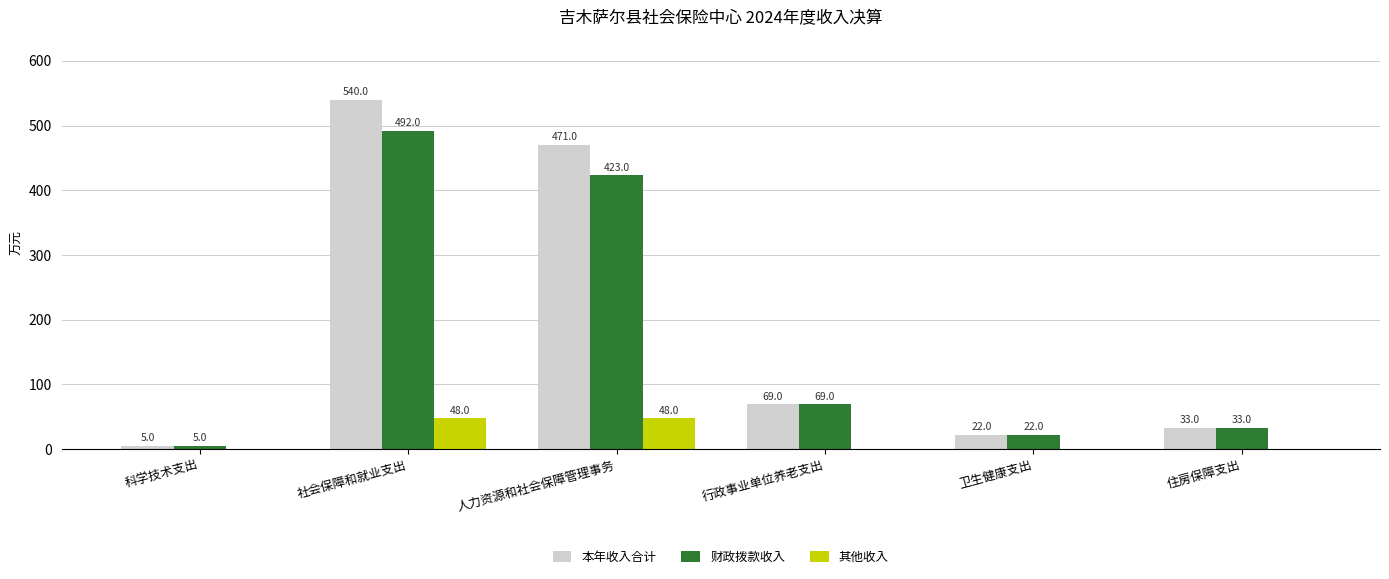

Where is 其他收入 nearest to the value 23?

科学技术支出